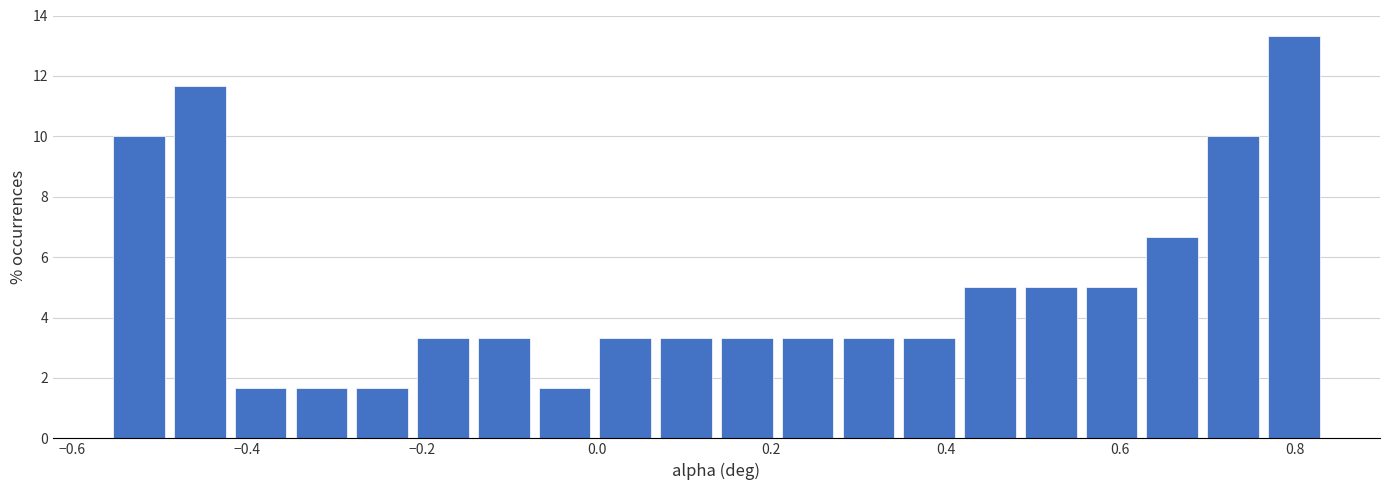

Around what value on the x-axis is the tallest bar? Give the approximate position of its centre, as read against the axis.

0.80